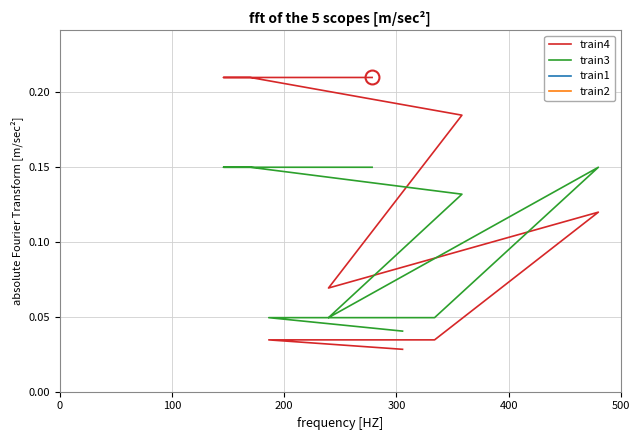

What is the sum of the train2 values at 100 and 0?

2.0